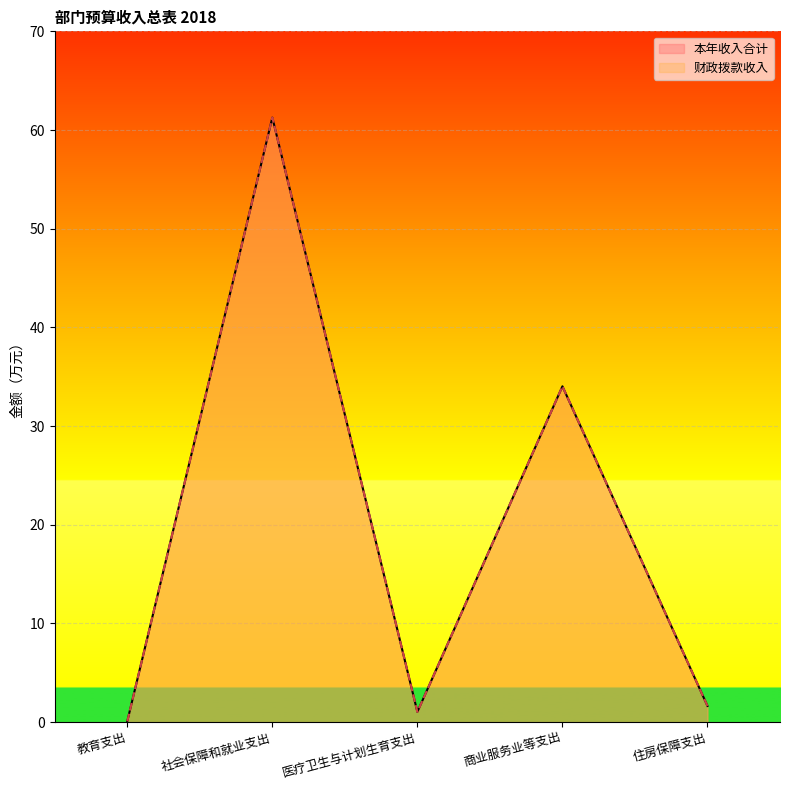

What are all the series names shown in the legend?

财政拨款收入, 本年收入合计